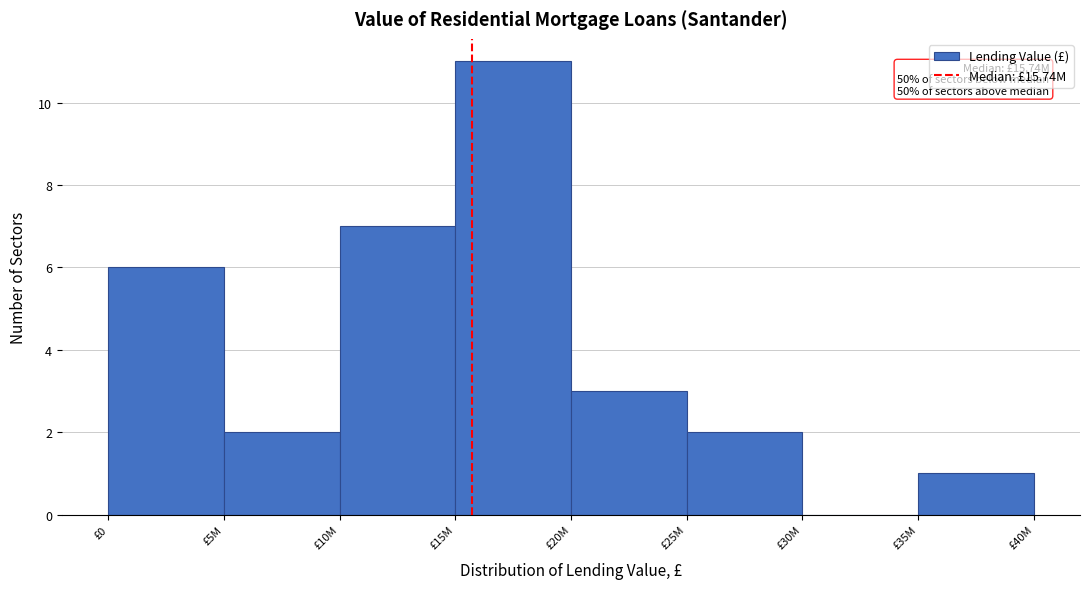

Reading left to right, extract all data points from this chart.

£0=6	£5M=2	£10M=7	£15M=11	£20M=3	£25M=2	£30M=0	£35M=1